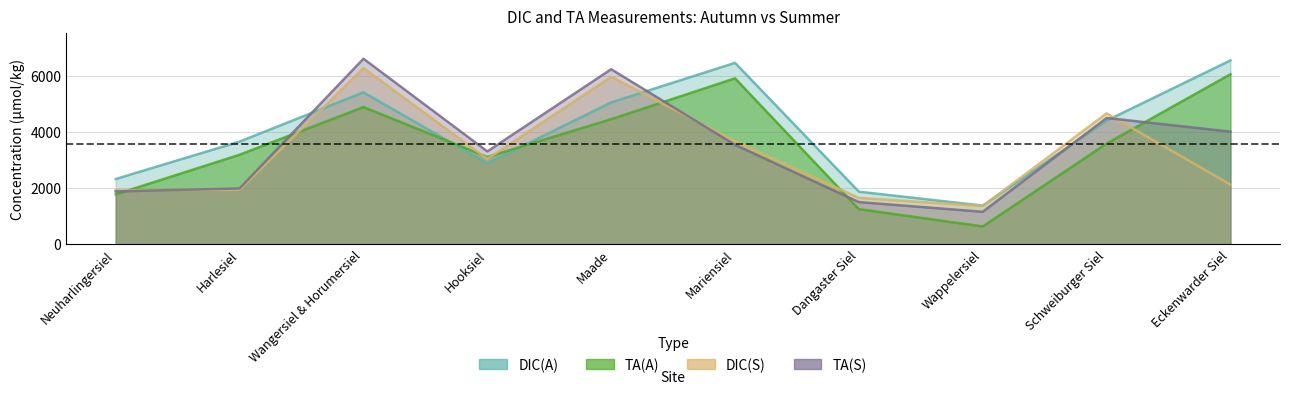

Is it true that DIC(S) equals 1939 at Harlesiel?

True